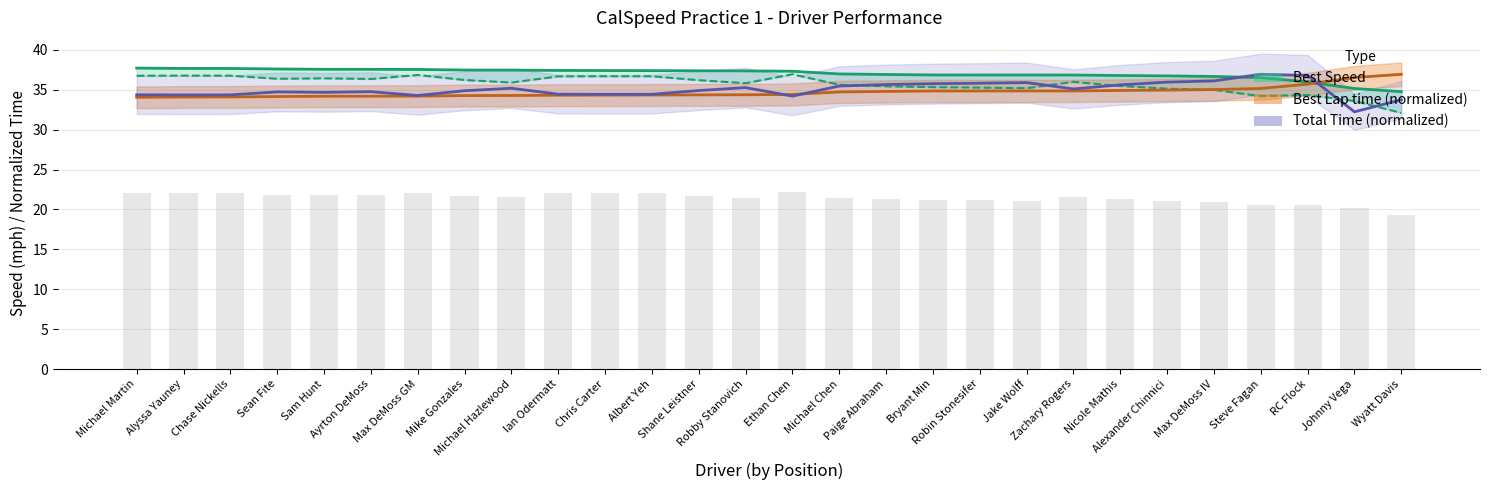

What is the lowest value of the Total Time series?

32.2